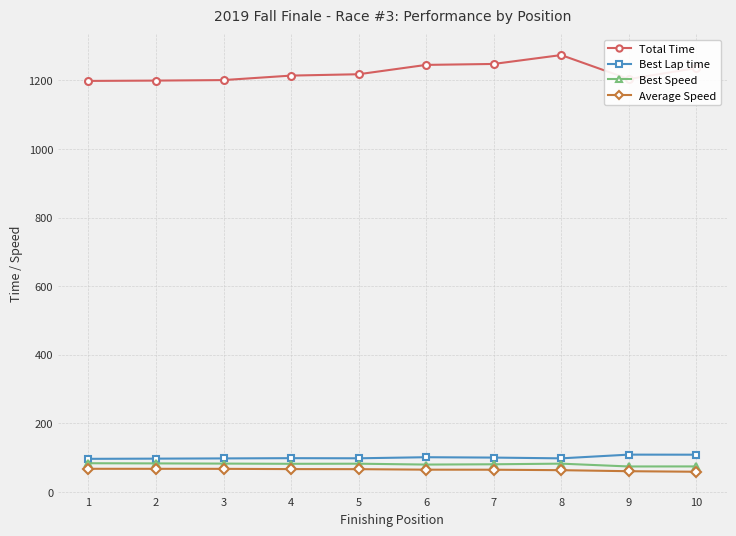

Which series has the widest spread of values?

Total Time